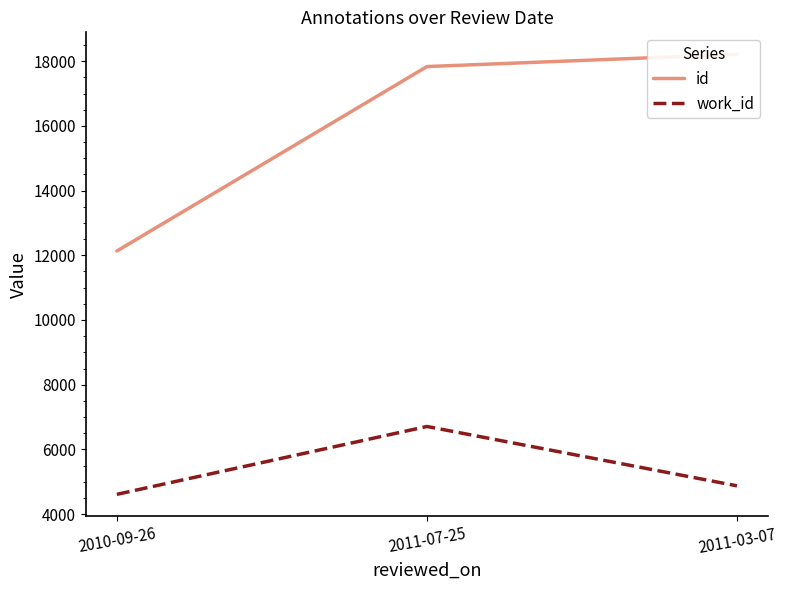

What is the label of the 2nd point from the right?

2011-07-25